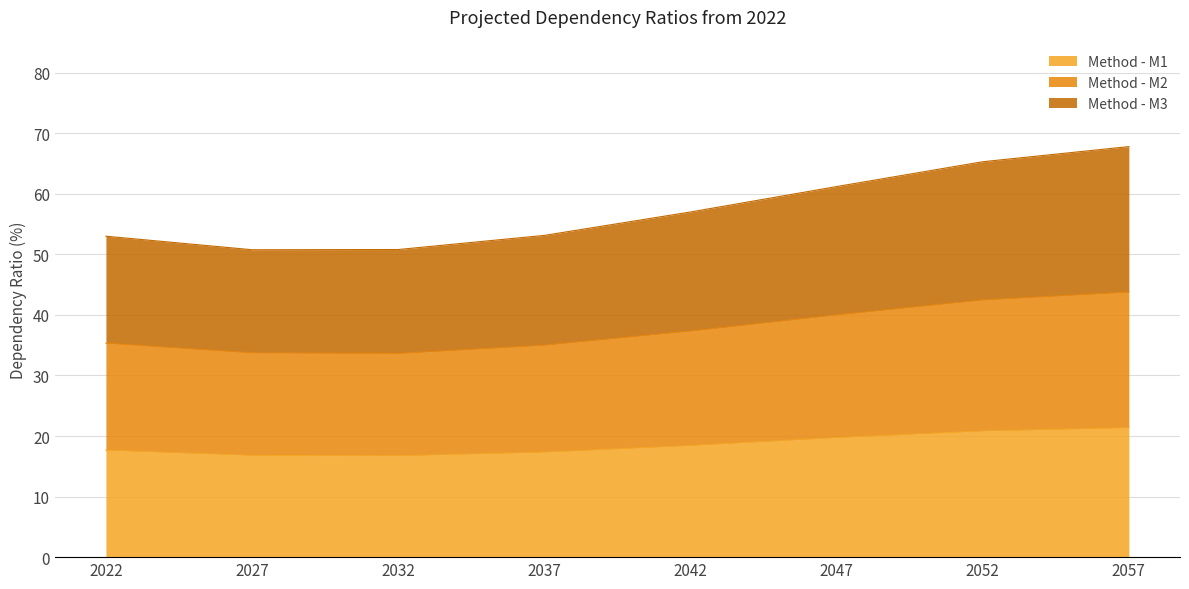

At which category does the chart reach its peak across all series?

2057